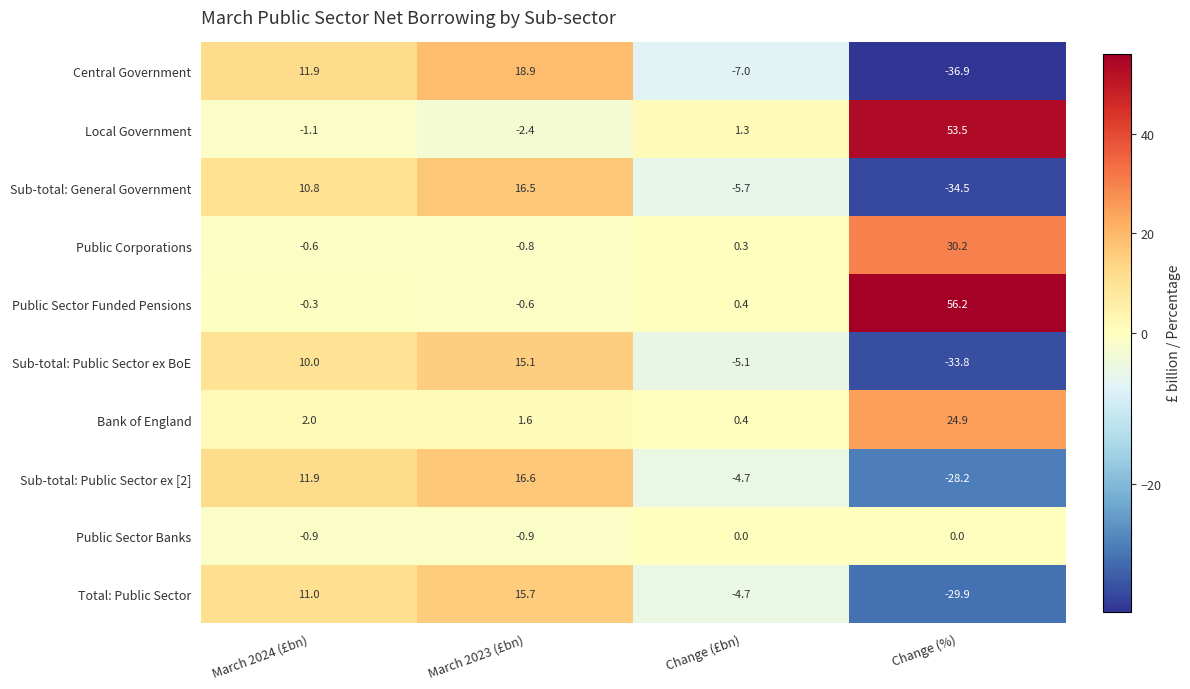

The value of Public Sector Banks at March 2023 (£bn) is -0.9. True or false?

True